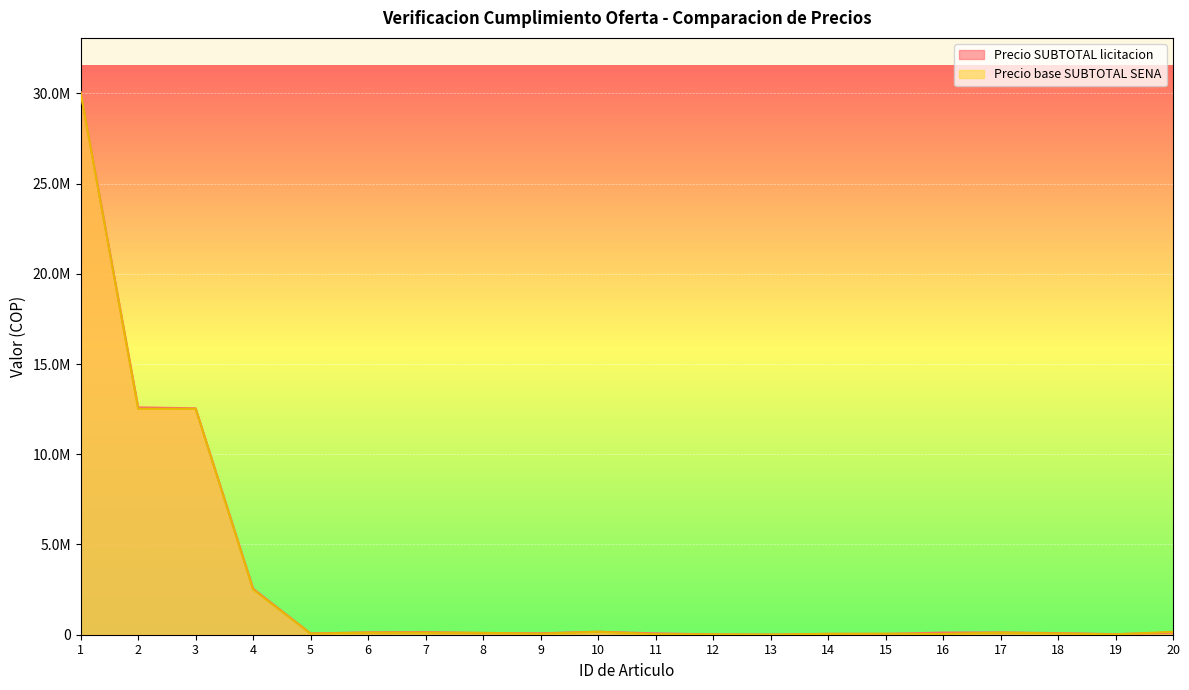

List the series in order of their overall mean, highest first.

Precio SUBTOTAL licitacion, Precio base SUBTOTAL SENA